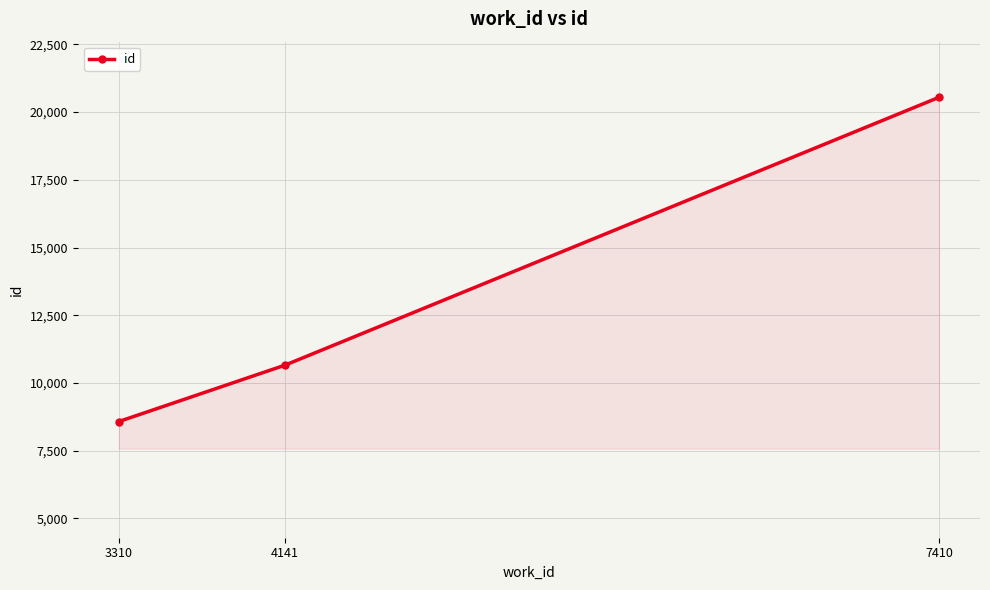

What is the value of the 2nd point from the left?

10658